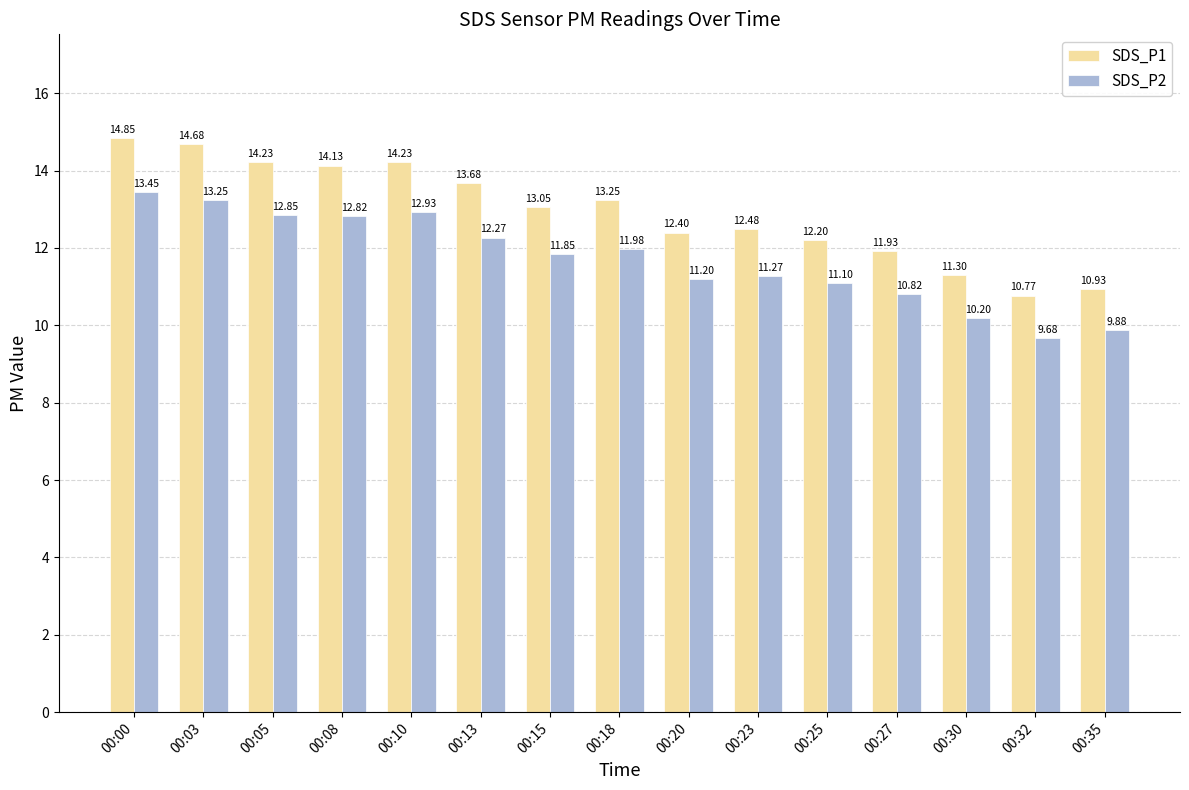

List the series in order of their peak value, highest first.

SDS_P1, SDS_P2